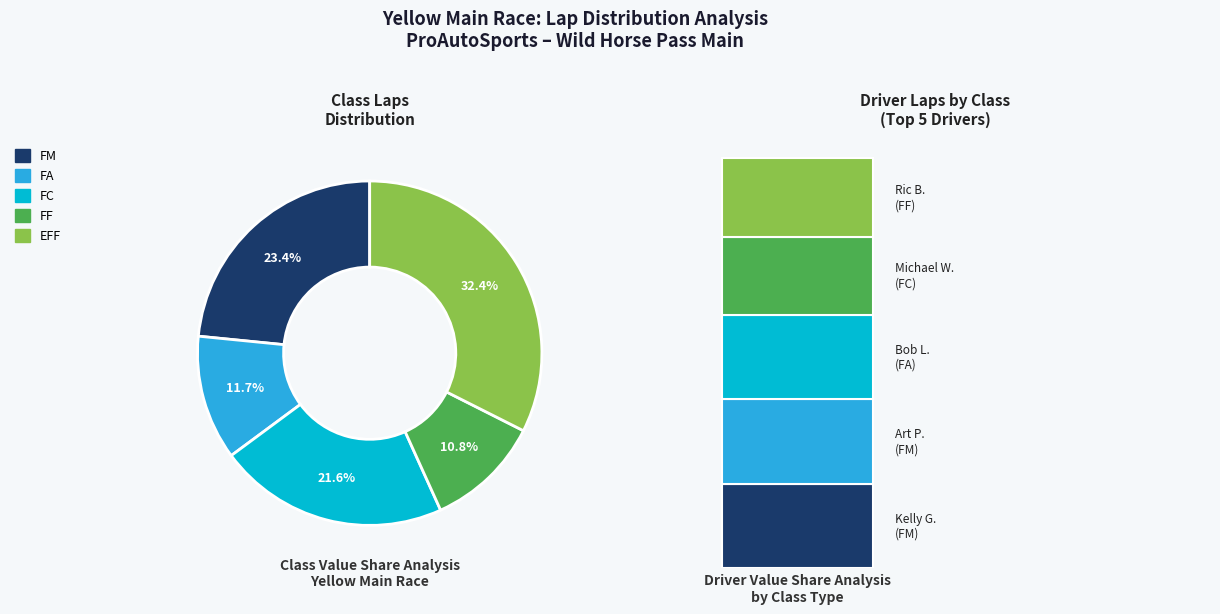

What percentage is NOT represented by FA (Bob Lukens)?

88.3%